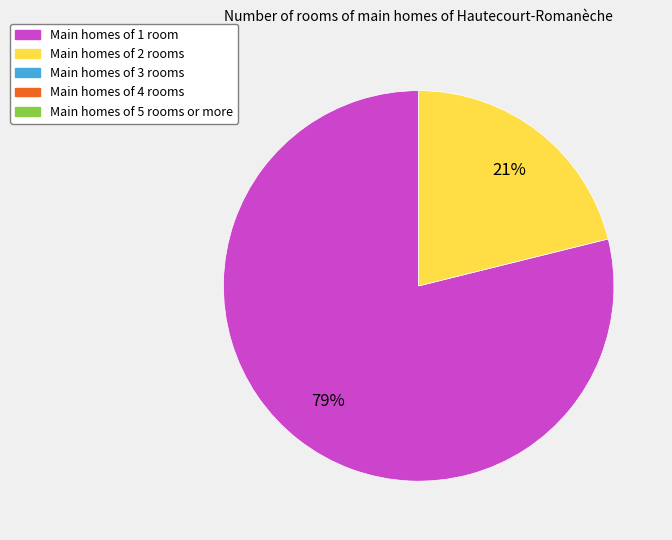

To the nearest percent, what is the difference between the largest and smallest slice percentages?

58%